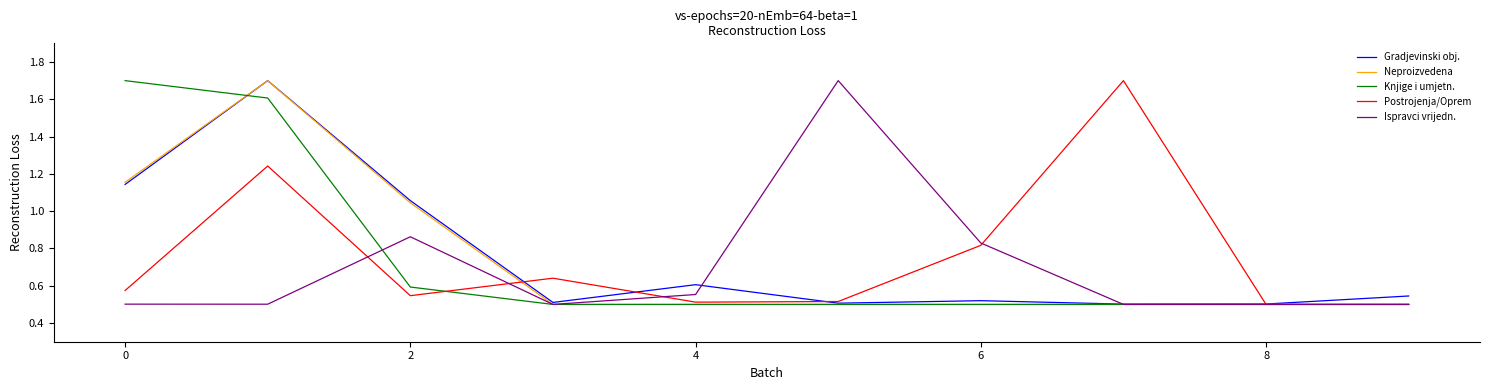

What are all the series names shown in the legend?

Gradjevinski obj., Neproizvedena, Knjige i umjetn., Postrojenja/Oprem, Ispravci vrijedn.